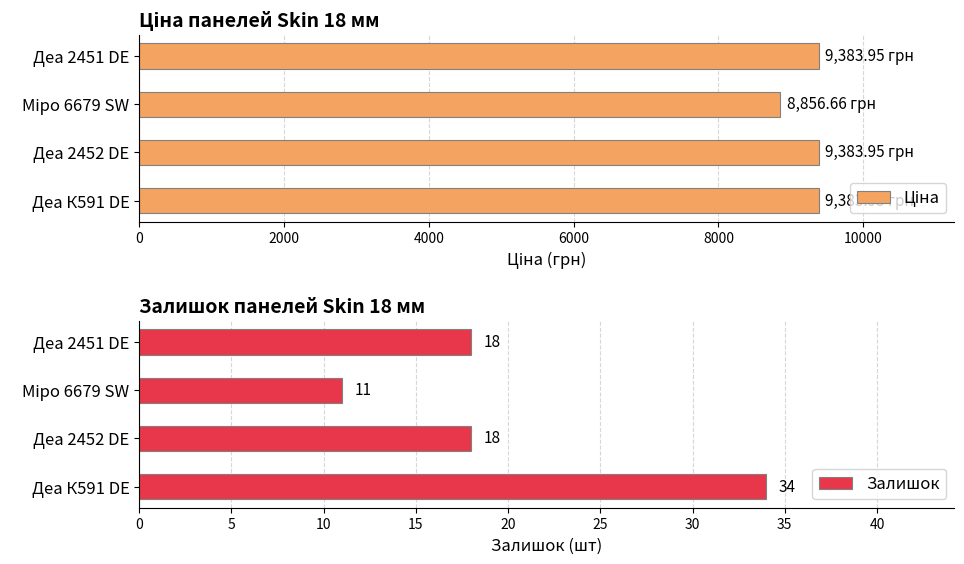

What is the highest value of the Залишок series?

34